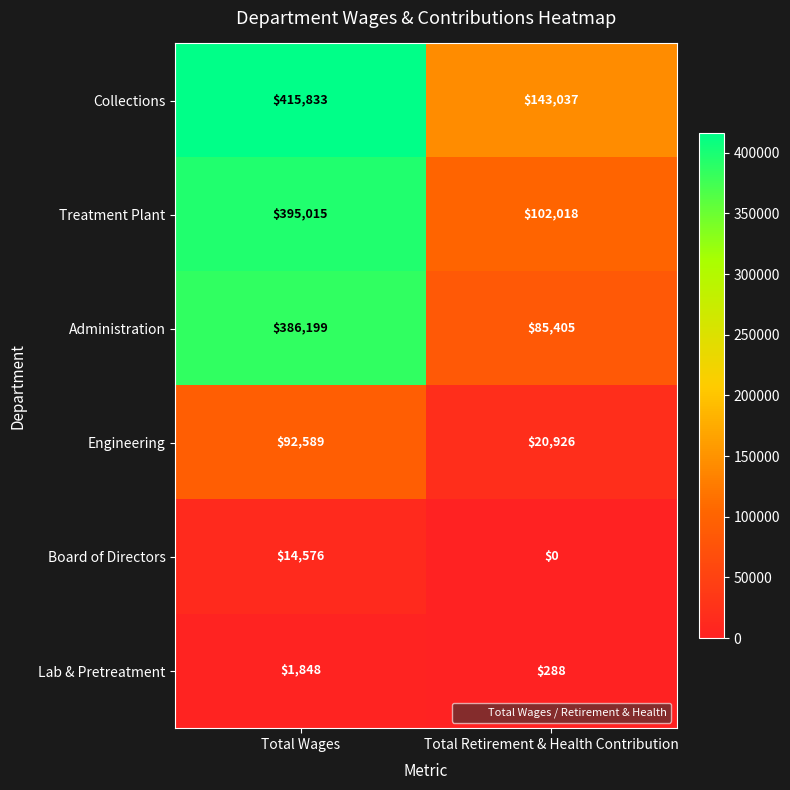

At which label is Engineering closest to 56757?

Total Retirement & Health Contribution